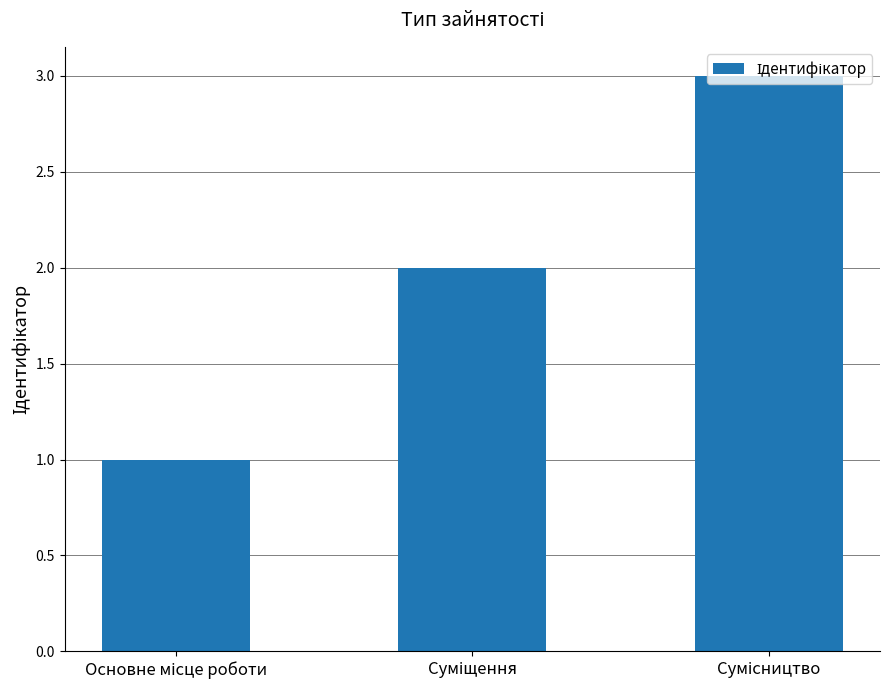

What is the sum of all values?

6